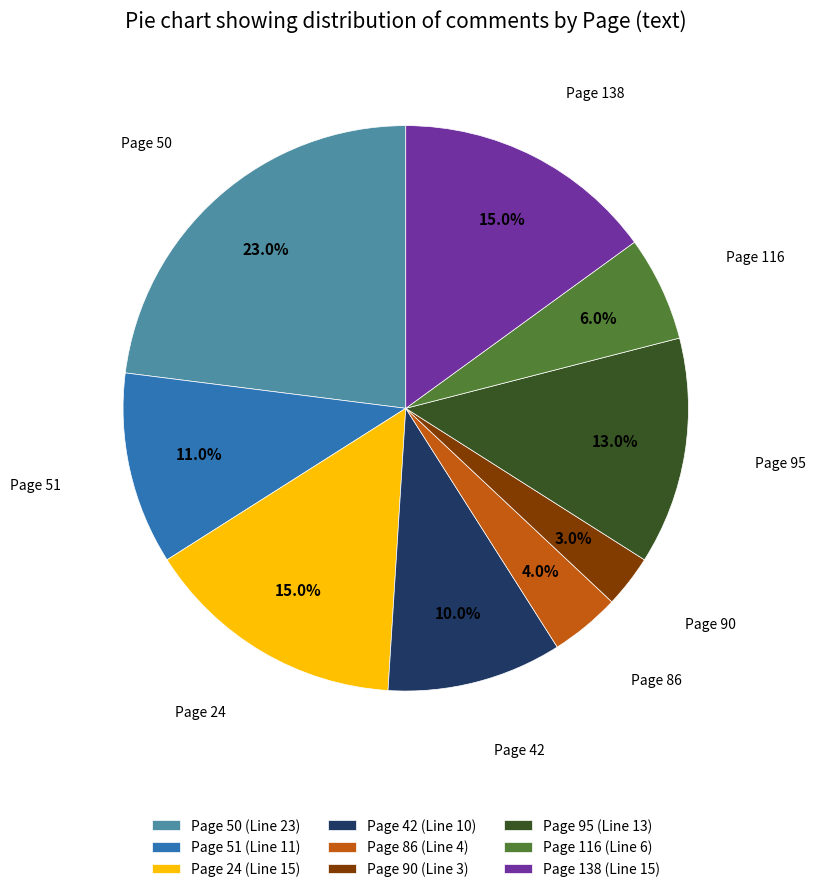

To the nearest percent, what is the difference between the largest and smallest slice percentages?

20%